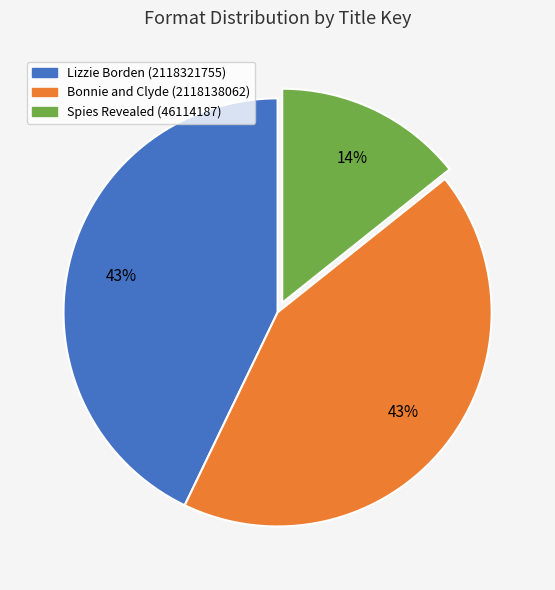

The Lizzie Borden slice represents 66% of the pie. True or false?

False